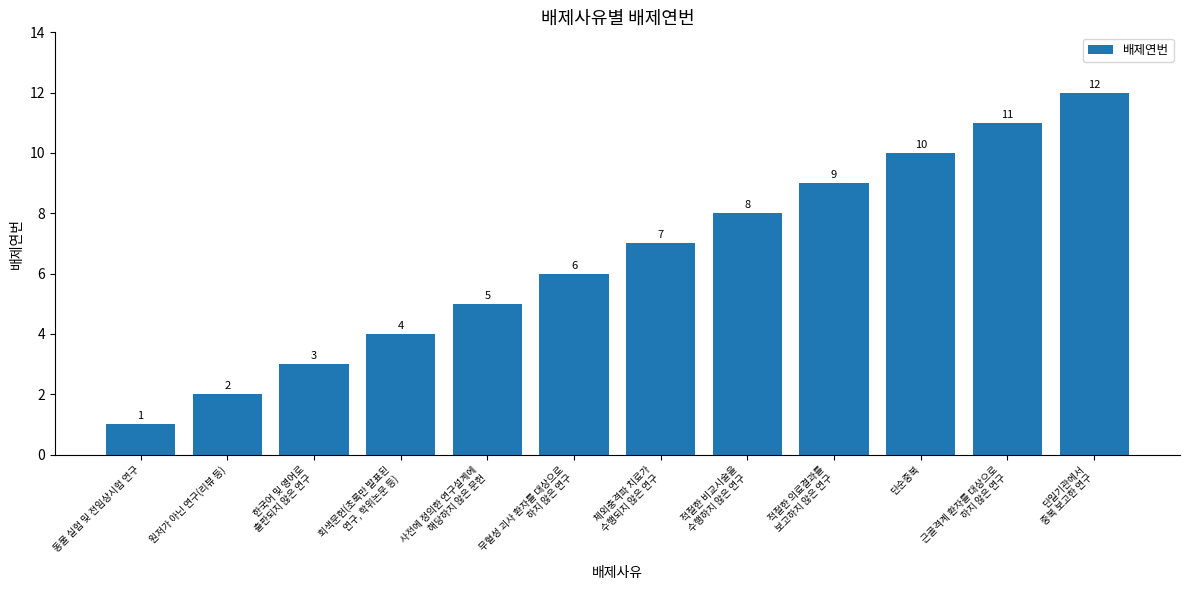

The value at 체외충격파 치료가
수행되지 않은 연구 is 7. True or false?

True